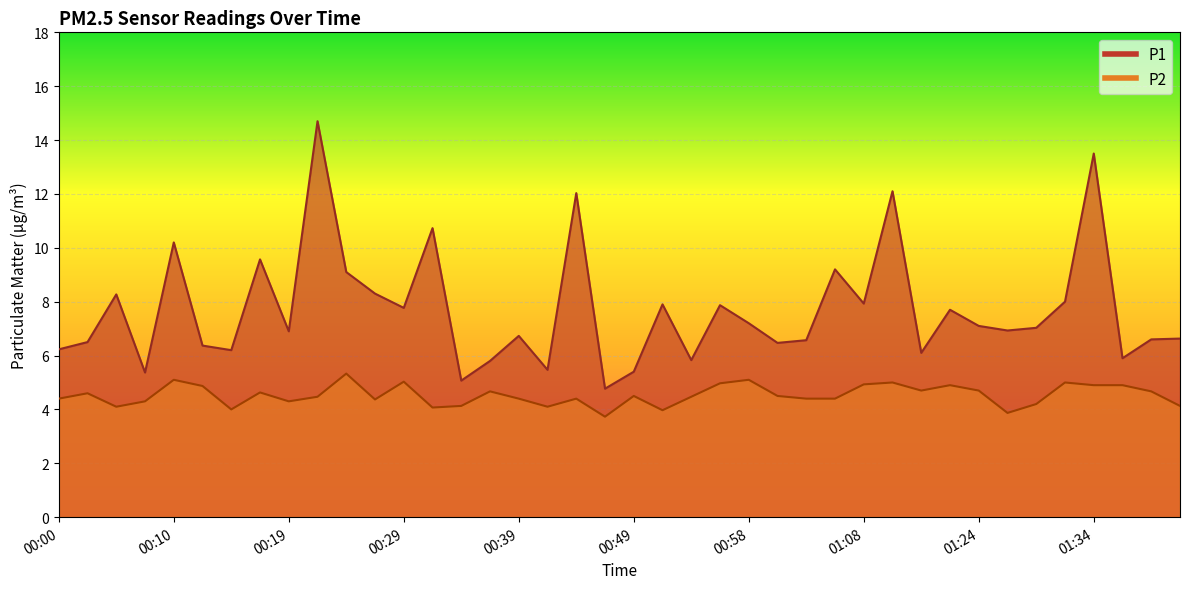

Reading right to left, list all the values displayed in this chart.

P1: 6.6	6.6	5.9	13.5	8.0	7.0	6.9	7.1	7.7	6.1	12.1	7.9	9.2	6.6	6.5	7.2	7.9	5.8	7.9	5.4	4.8	12.0	5.5	6.7	5.8	5.1	10.7	7.8	8.3	9.1	14.7	6.9	9.6	6.2	6.4	10.2	5.4	8.3	6.5	6.2
P2: 4.1	4.7	4.9	4.9	5.0	4.2	3.9	4.7	4.9	4.7	5.0	4.9	4.4	4.4	4.5	5.1	5.0	4.5	4.0	4.5	3.7	4.4	4.1	4.4	4.7	4.1	4.1	5.0	4.4	5.3	4.5	4.3	4.6	4.0	4.9	5.1	4.3	4.1	4.6	4.4